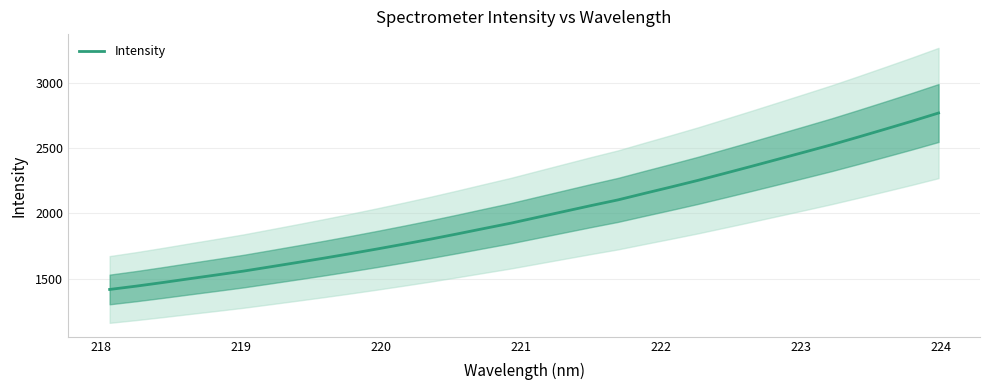

Is this an area chart (filled region under the line)?

No